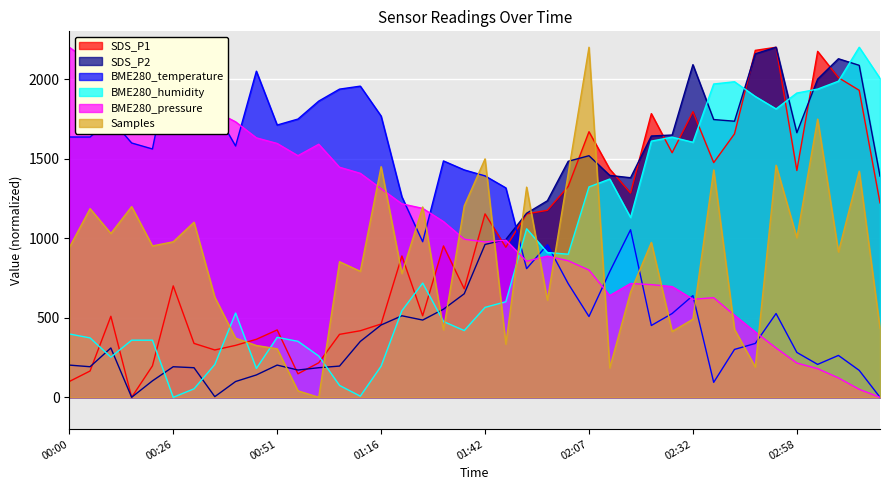

What is the approximate value of SDS_P2 at 00:56?

171.5